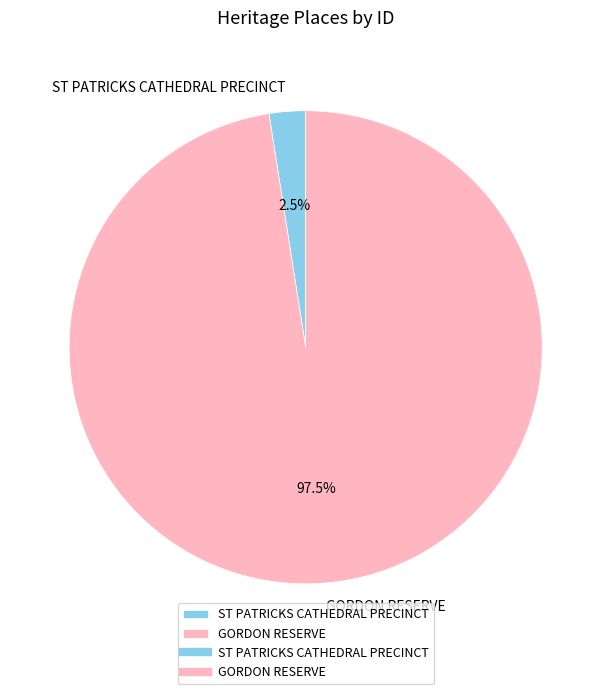

Do ST PATRICKS CATHEDRAL PRECINCT and GORDON RESERVE together represent more than half of the pie?

Yes